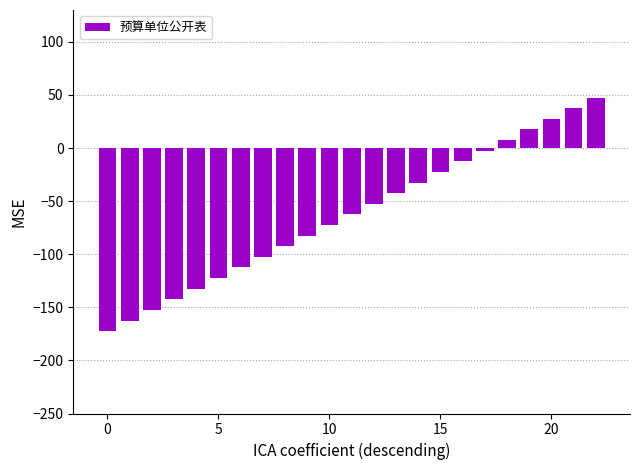

What is the difference between the maximum and minimum values?

220.0